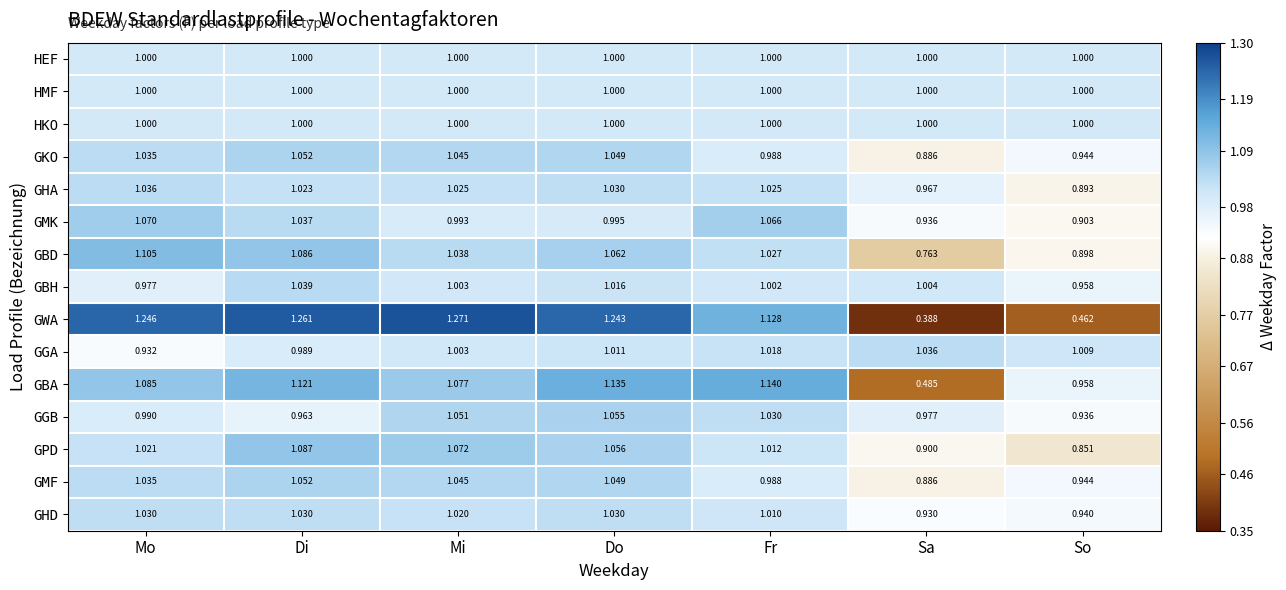

Which series has the largest range (max minus min)?

GWA